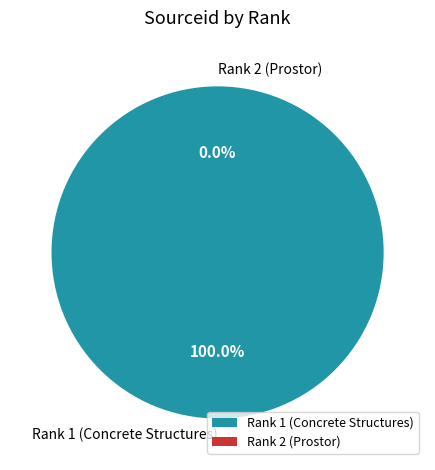

Rank the categories by value from highest to lowest.

Rank 1 (Concrete Structures), Rank 2 (Prostor)